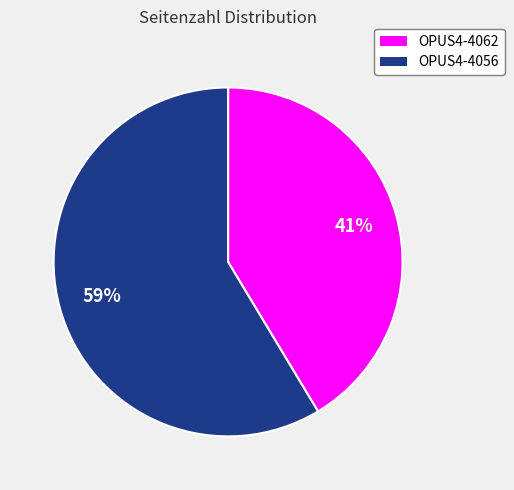

What is the ratio of the value at OPUS4-4062 to the value at OPUS4-4056?

0.7